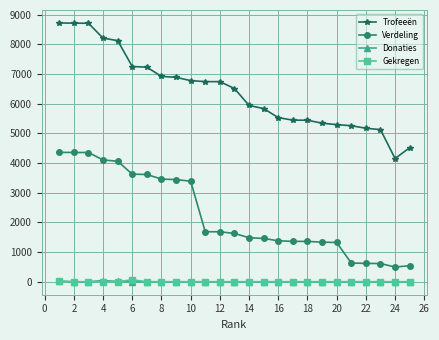

True or false: Verdeling and Trofeeën cross at least once.

False